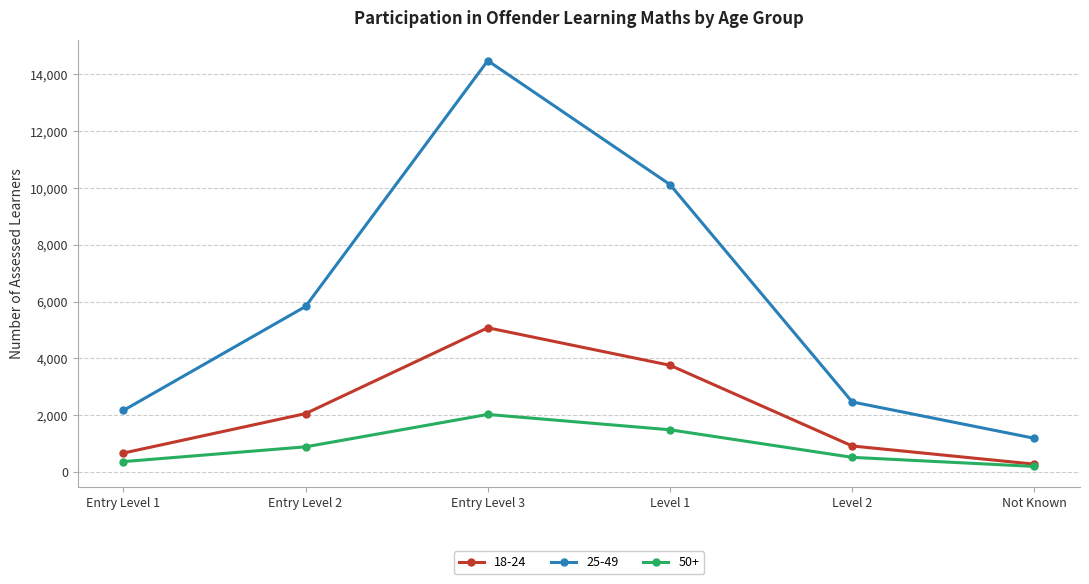

What is the spread (max minus min) of values at Entry Level 3?

12450